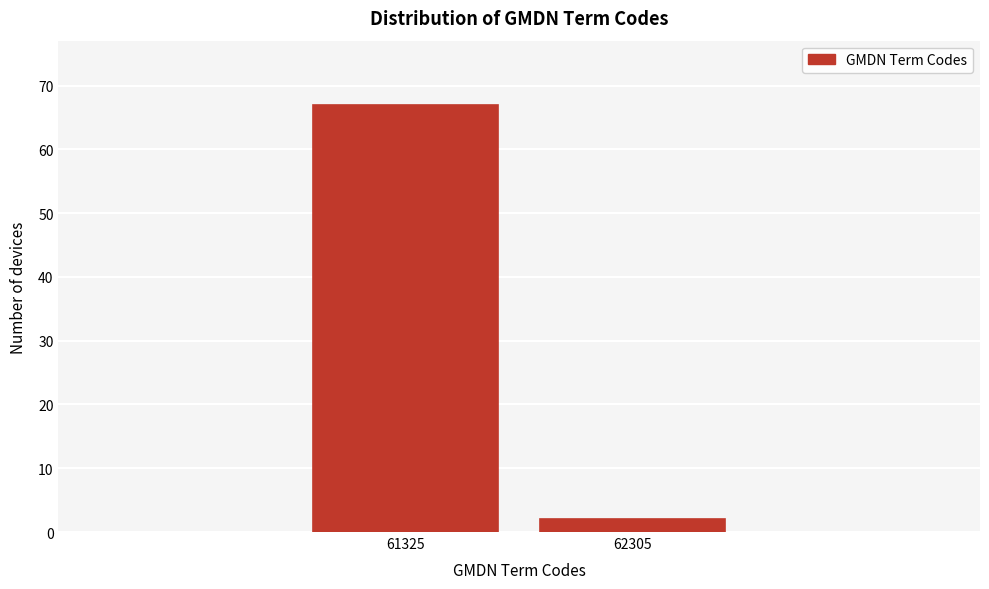

Reading right to left, extract all data points from this chart.

62305=2	61325=67